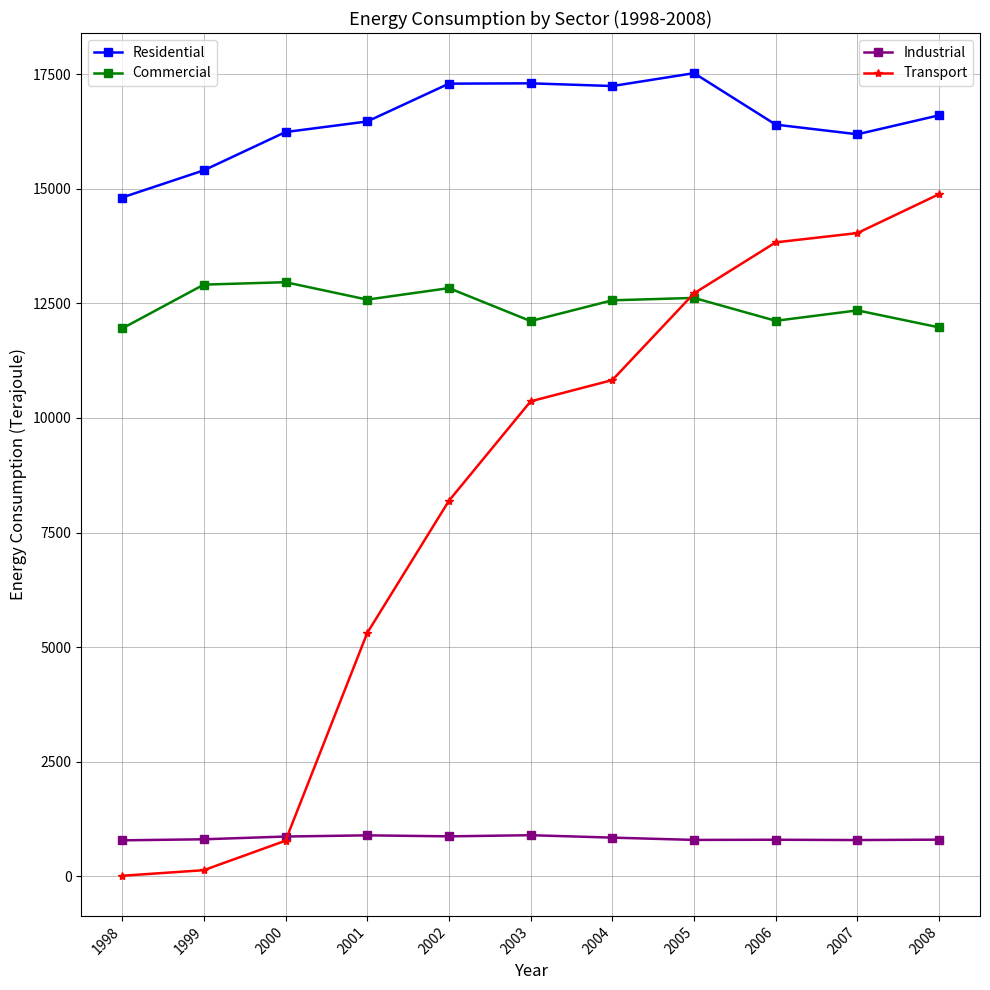

Does the chart have visible grid lines?

Yes